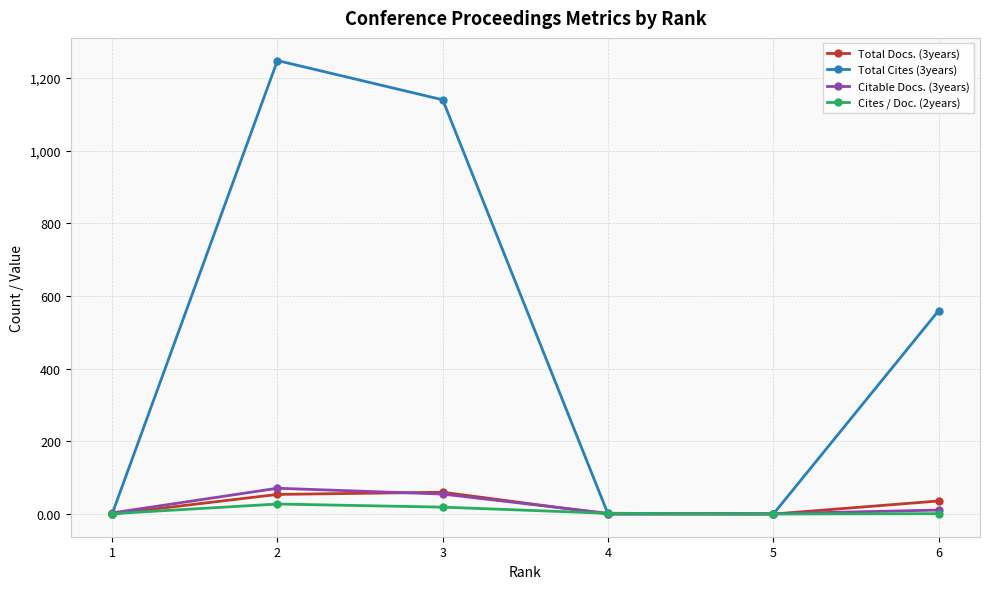

At which category does the chart reach its peak across all series?

2